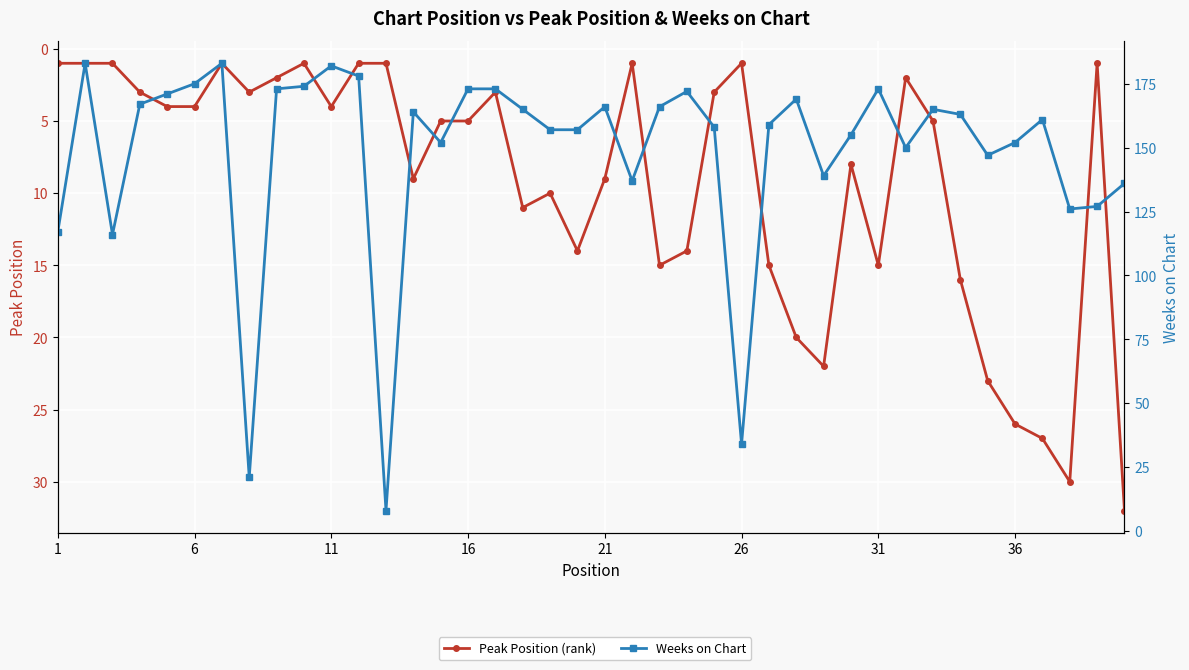

Reading right to left, list all the values displayed in this chart.

Peak Position (rank): 32	1	30	27	26	23	16	5	2	15	8	22	20	15	1	3	14	15	1	9	14	10	11	3	5	5	9	1	1	4	1	2	3	1	4	4	3	1	1	1
Weeks on Chart: 136	127	126	161	152	147	163	165	150	173	155	139	169	159	34	158	172	166	137	166	157	157	165	173	173	152	164	8	178	182	174	173	21	183	175	171	167	116	183	117